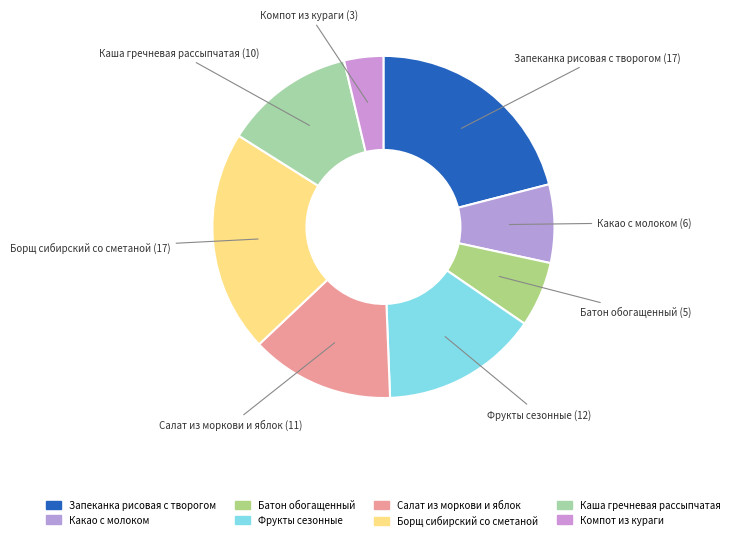

Which slice is the largest?

Запеканка рисовая с творогом